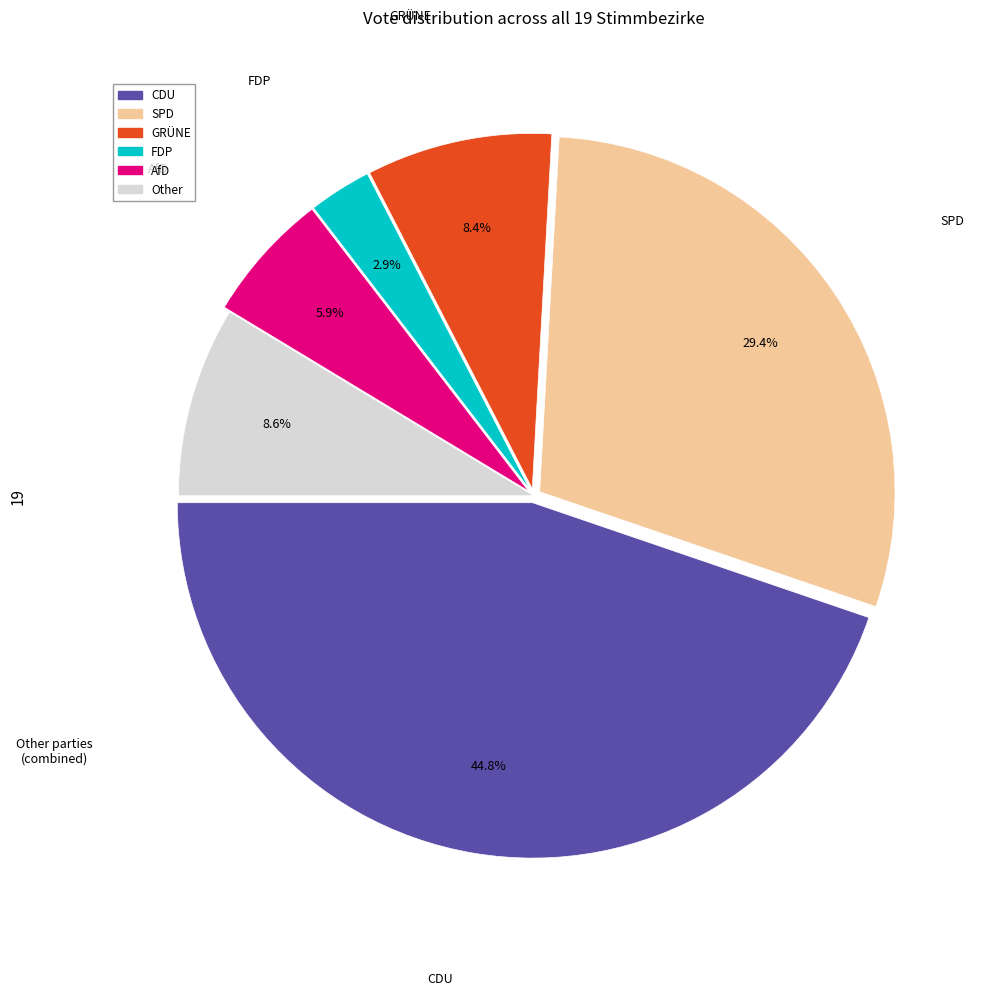

What is the ratio of the value at AfD to the value at GRÜNE?

0.7